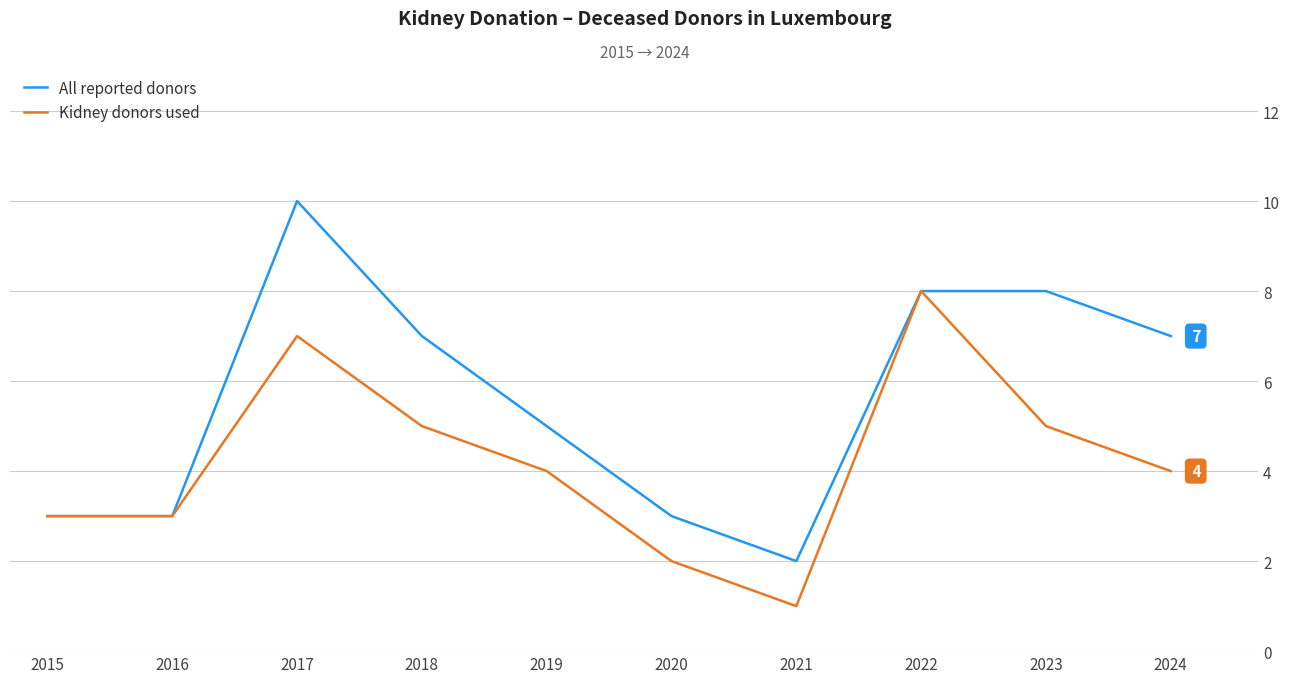

What is the minimum value for Kidney donors used?

1